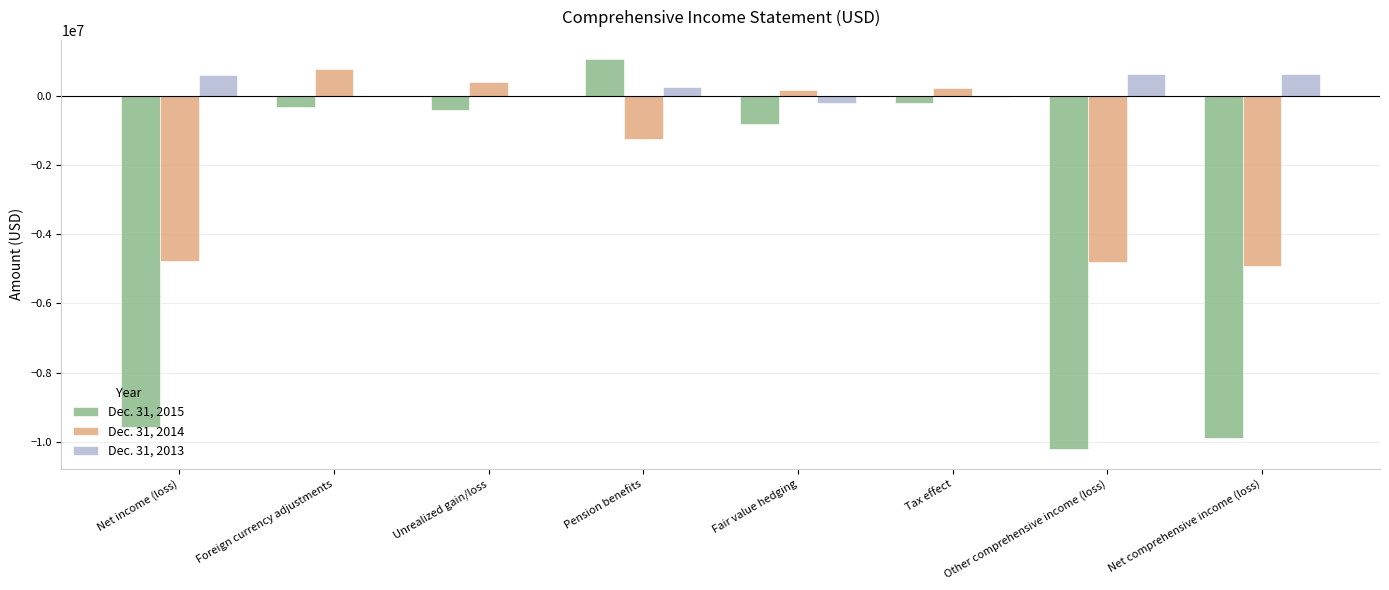

Count the number of data series in this chart.

3